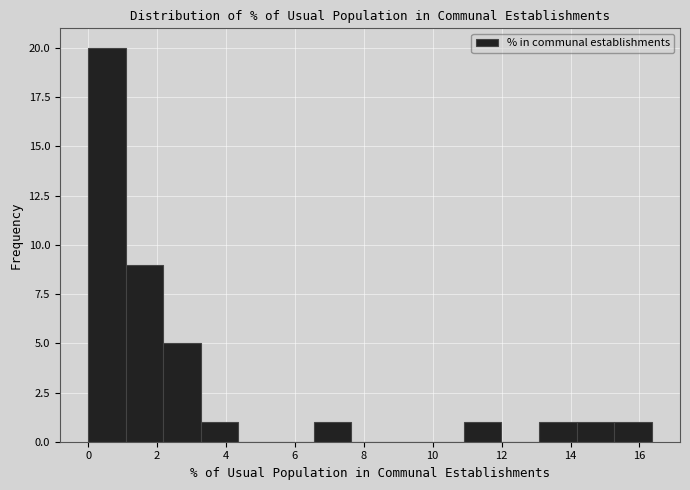

Reading left to right, list every bar in this chart as the range it spans on the x-axis followed by its height. Neither the bar edges nor the heights are printed on the chart, so give them approximately, as read against the axes.

0.0 to 1.0: 20
1.0 to 2.2: 9
2.2 to 3.2: 5
3.2 to 4.4: 1
4.4 to 5.4: 0
5.4 to 6.6: 0
6.6 to 7.6: 1
7.6 to 8.8: 0
8.8 to 9.8: 0
9.8 to 11.0: 0
11.0 to 12.0: 1
12.0 to 13.0: 0
13.0 to 14.2: 1
14.2 to 15.2: 1
15.2 to 16.4: 1